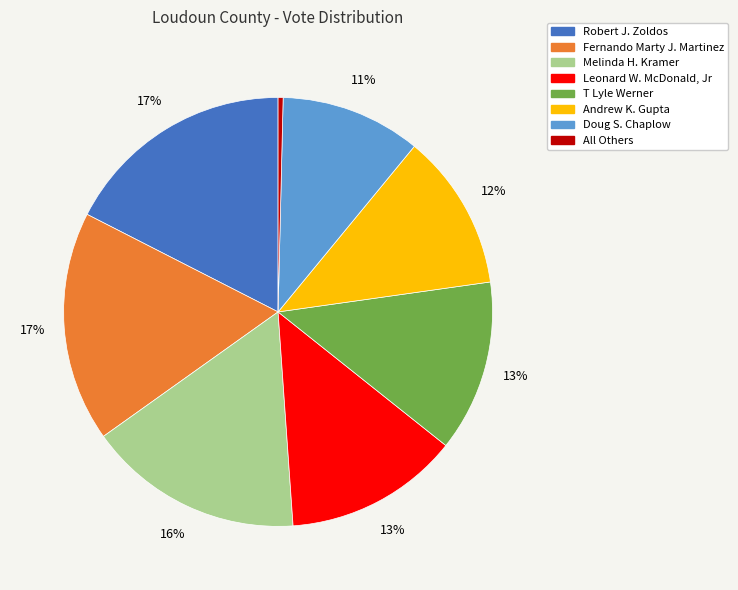

Is the sum of T Lyle Werner and Andrew K. Gupta greater than half?

No